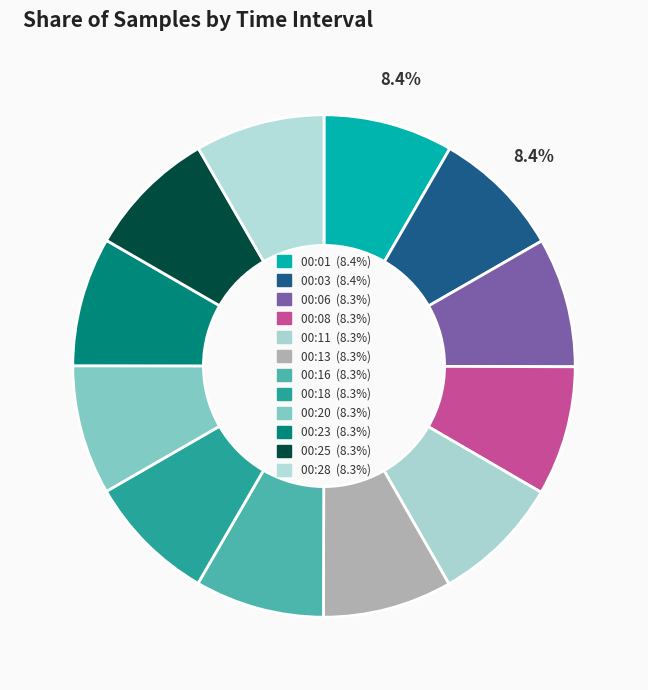

Which has a higher value, 00:08 or 00:28?

00:08